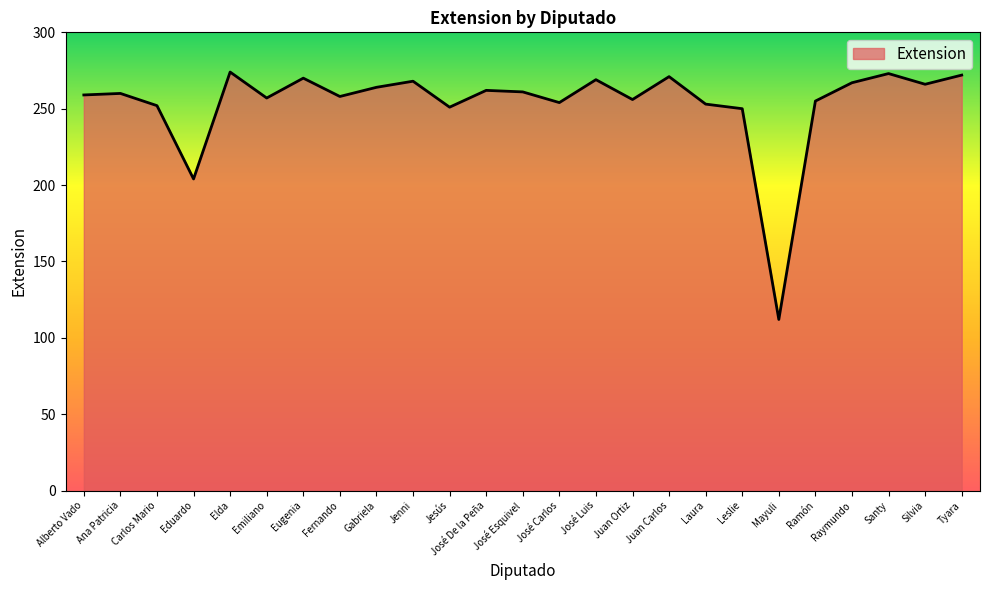

At which category does the data reach its first local valley?

Eduardo